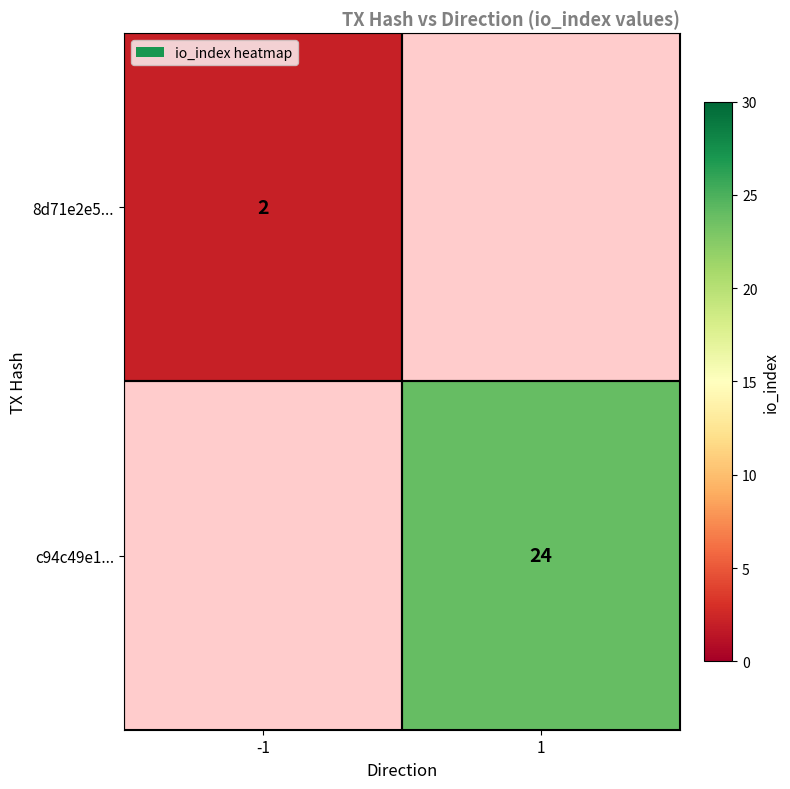

What is the maximum value shown in the chart?

24.0